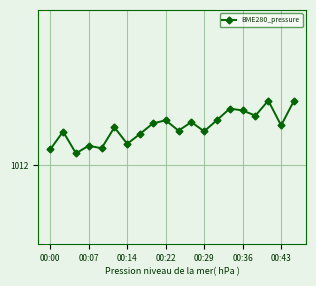

Is this an area chart (filled region under the line)?

No